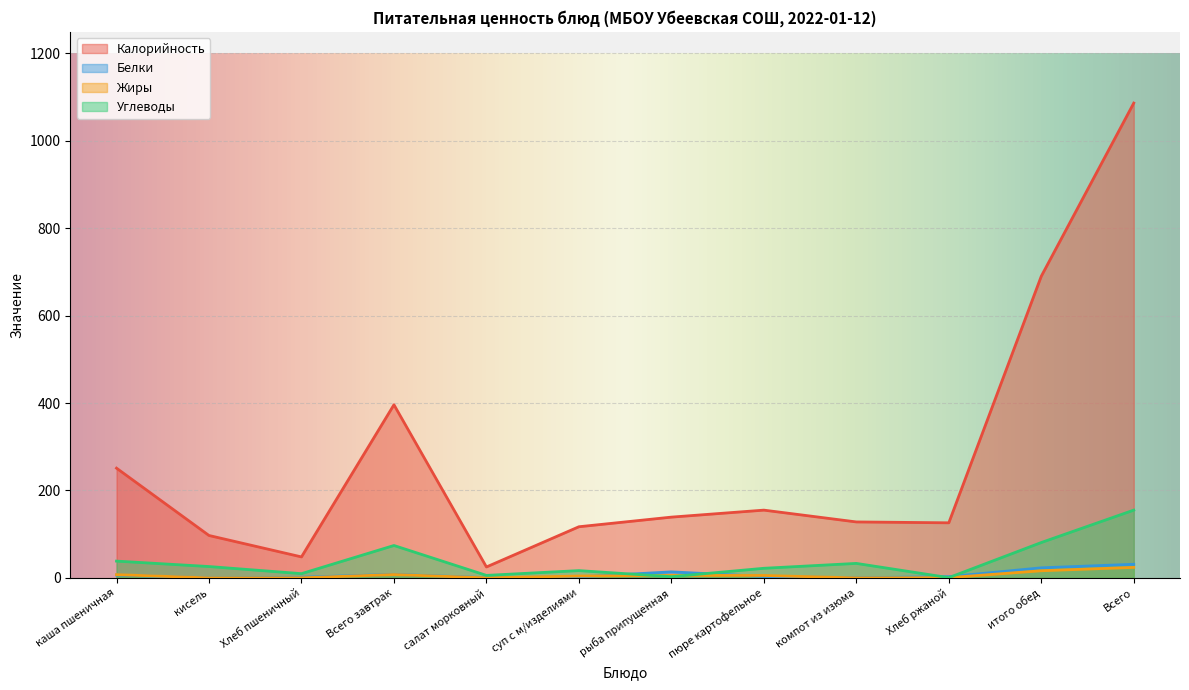

How many lines are shown in the chart?

4